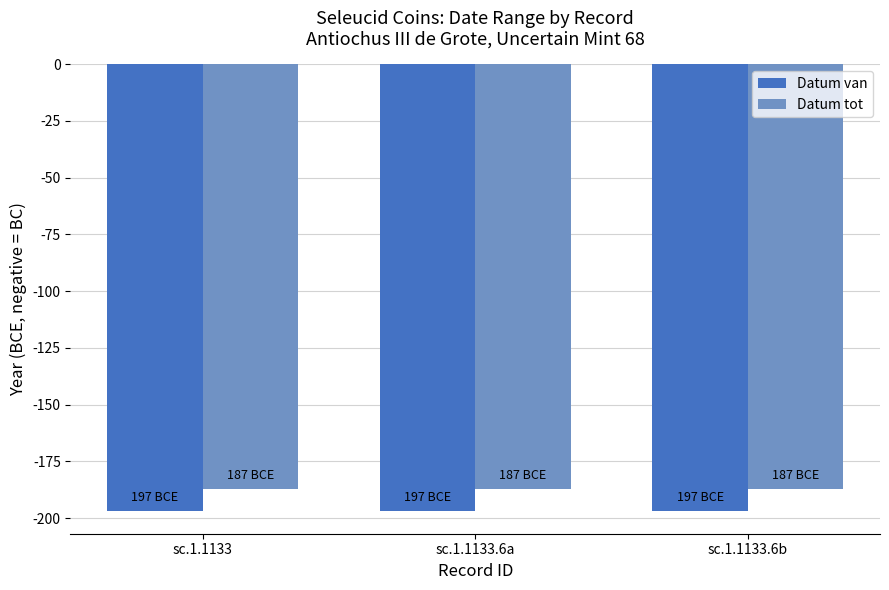

True or false: Datum van has a value of -274 at sc.1.1133.6a.

False